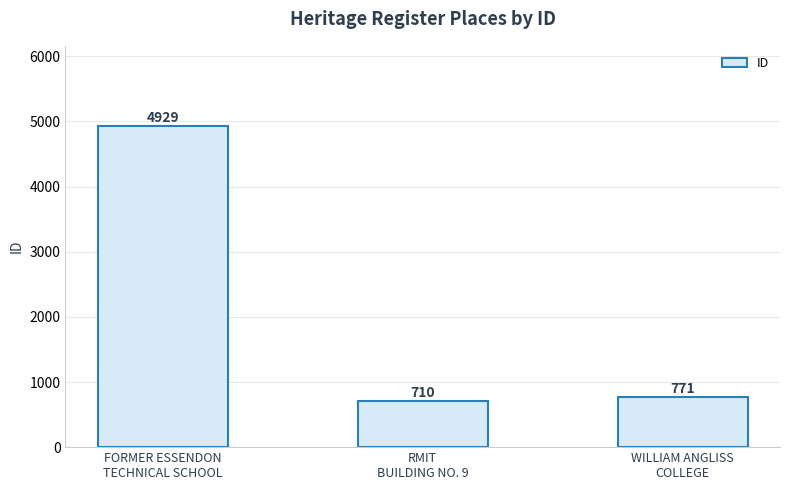

What is the difference between the values at RMIT
BUILDING NO. 9 and WILLIAM ANGLISS
COLLEGE?

61